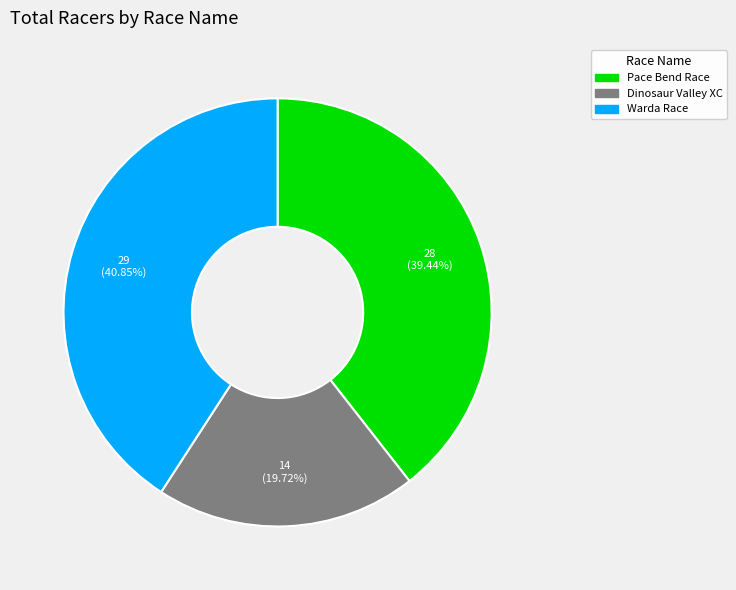

Count the number of slices in the pie.

3